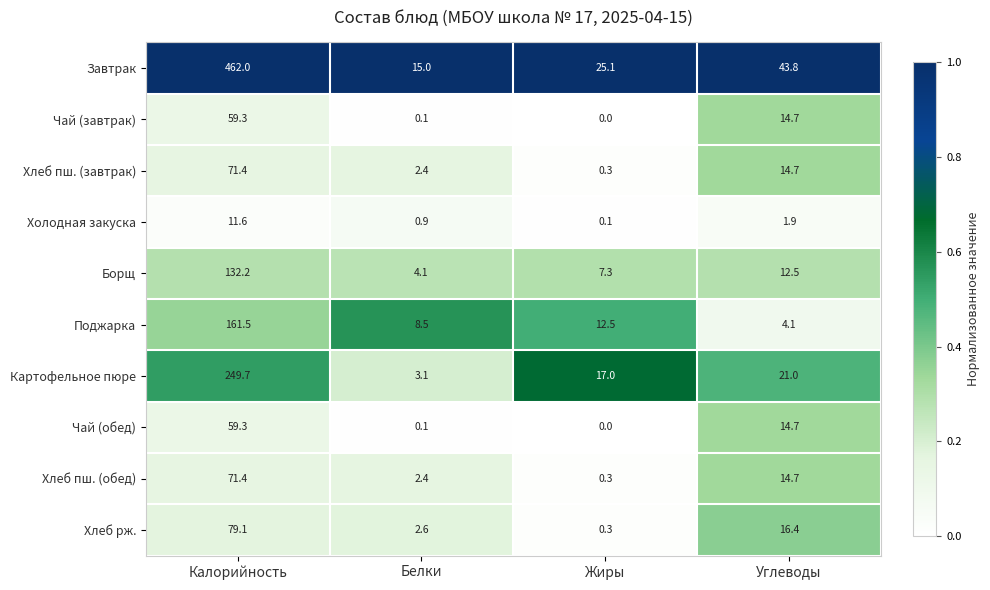

At which label does Холодная закуска first exceed 1?

Калорийность